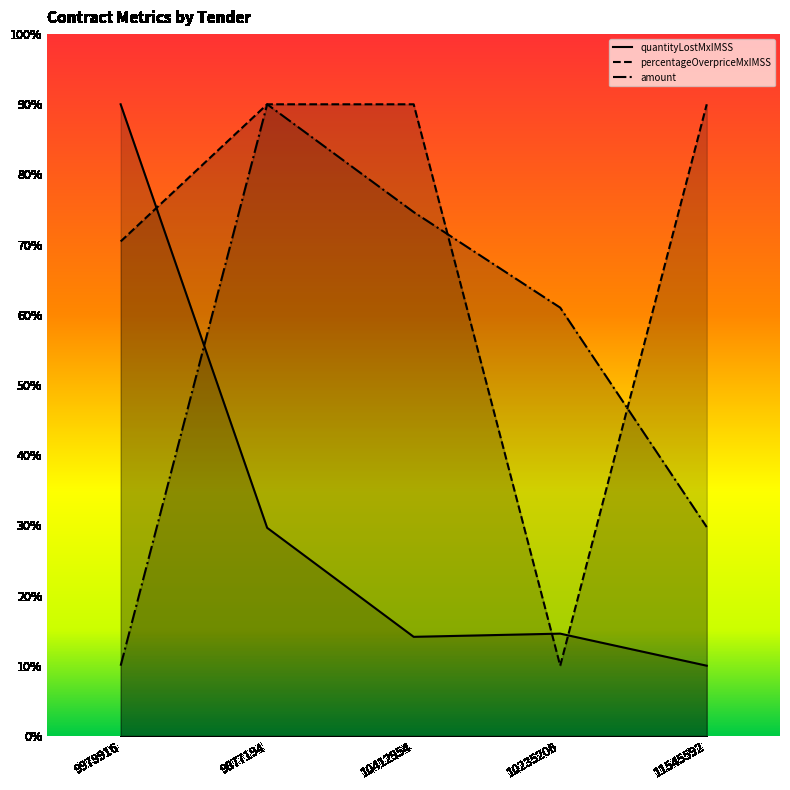

Is it true that contracts.items.unit.value.quantityLostMxIMSS equals 7.2 at 10412954?

False